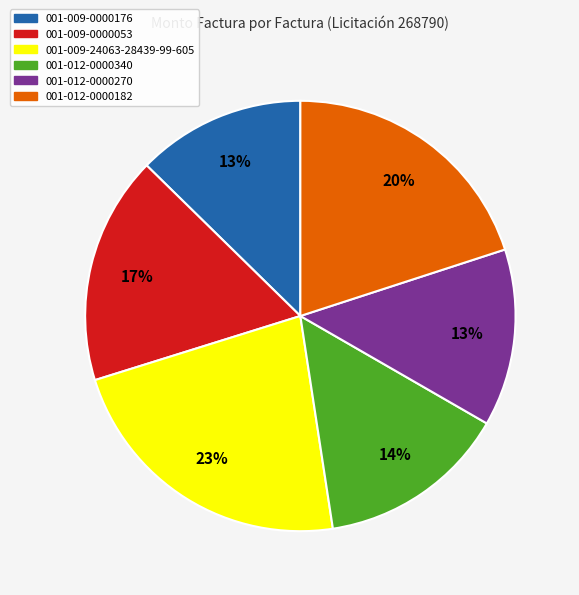

Do 001-009-0000053 and 001-009-24063-28439-99-605 together represent more than half of the pie?

No